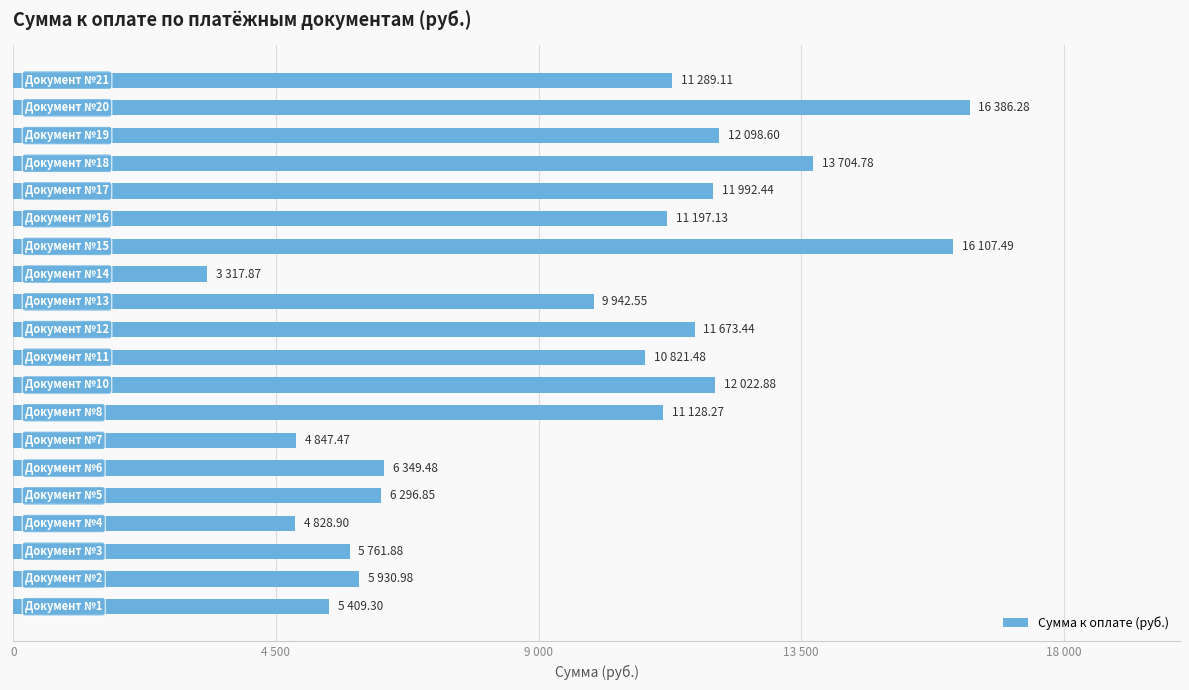

Are the bars horizontal?

Yes